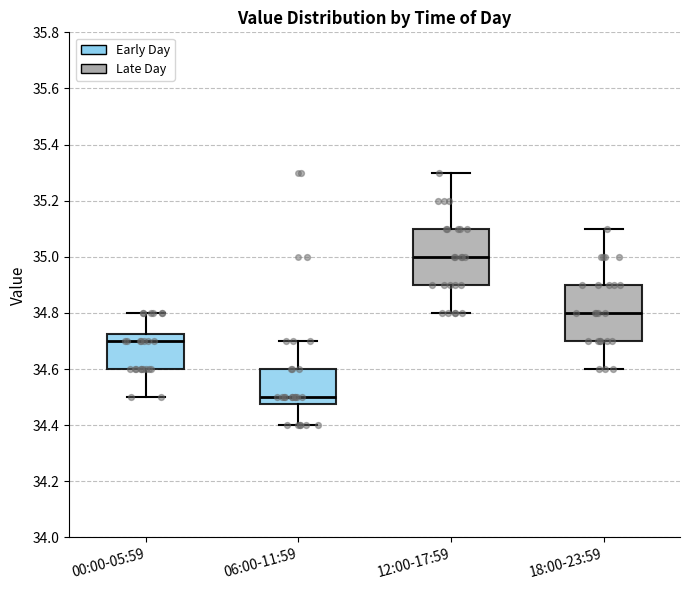

Reading left to right, read every box against the y-axis: the position of its median line, the range the box covers, and the ends of its whiskers. The values are not printed on the chart, so give them approximately, as read against the axis.

00:00-05:59: median 34.70, box 34.60 to 34.72, whiskers 34.50 to 34.80
06:00-11:59: median 34.50, box 34.48 to 34.60, whiskers 34.40 to 34.70
12:00-17:59: median 35.00, box 34.90 to 35.10, whiskers 34.80 to 35.30
18:00-23:59: median 34.80, box 34.70 to 34.90, whiskers 34.60 to 35.10